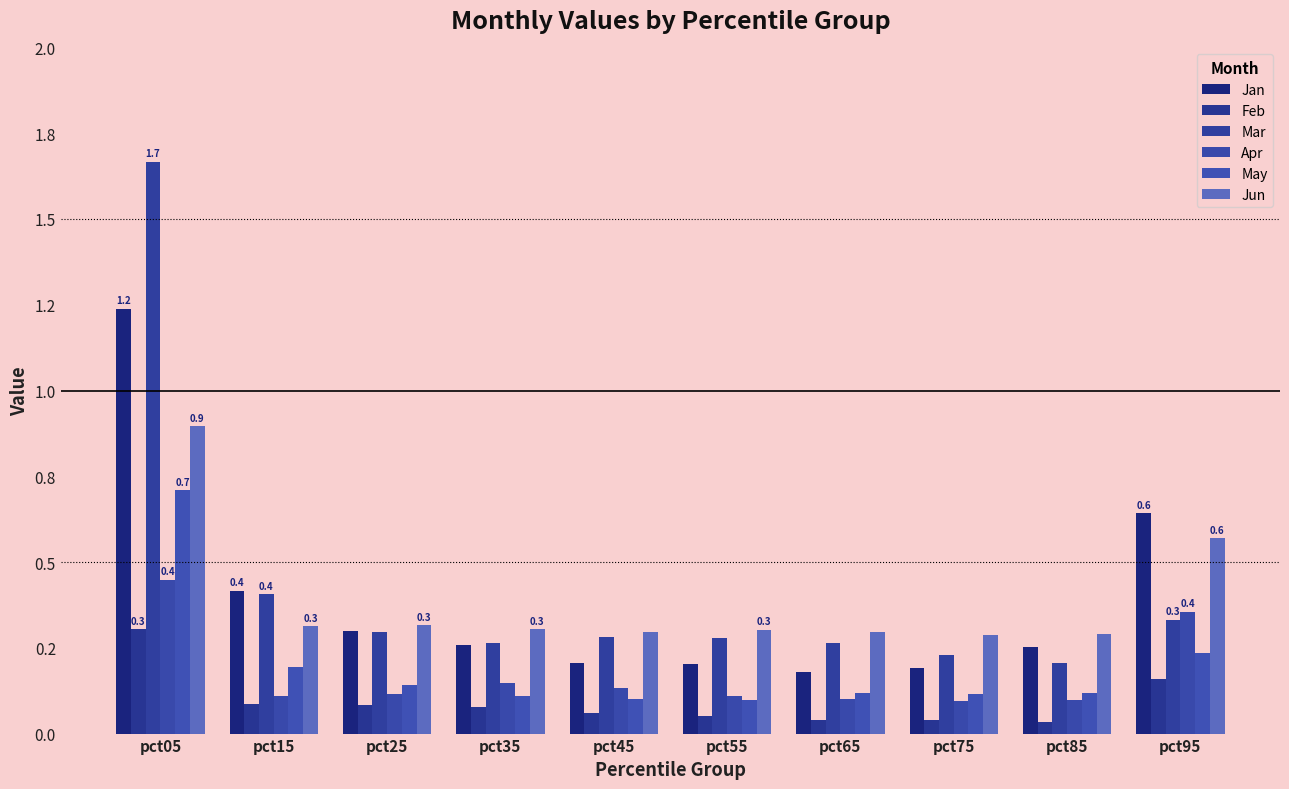

What is the average value of the Feb series?

0.1